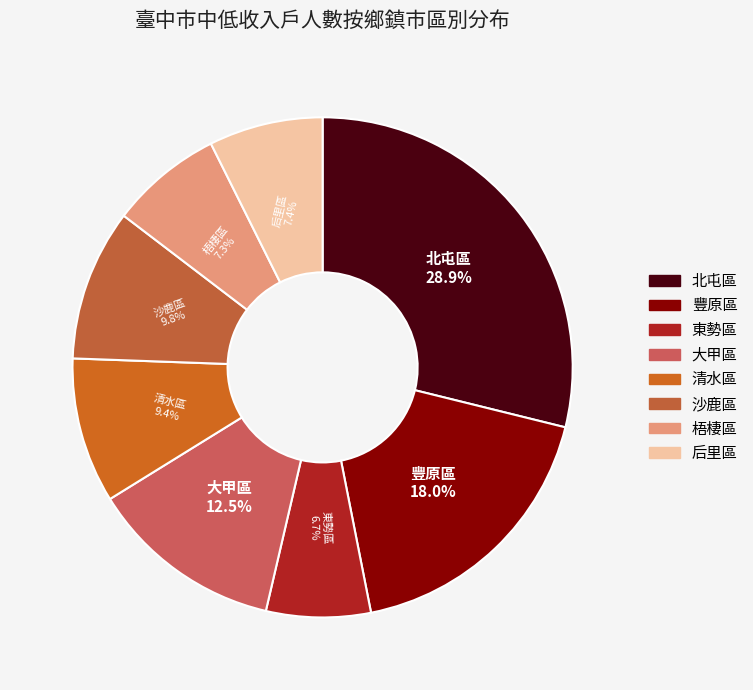

Does 沙鹿區 account for over 50% of the chart?

No